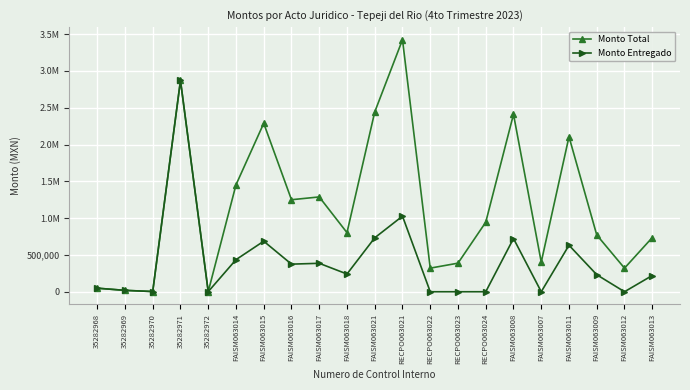

True or false: Monto Total and Monto Entregado cross at least once.

False